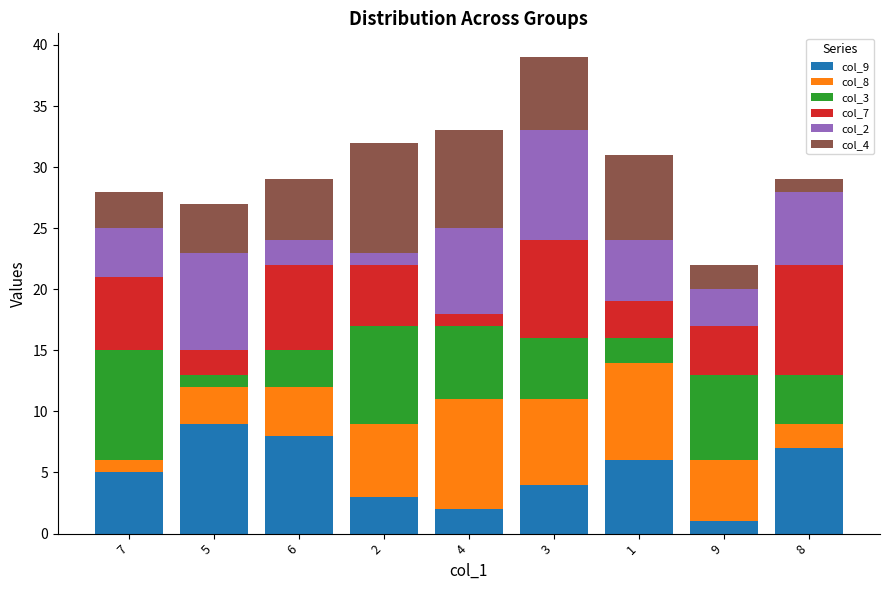

Is it true that col_9 equals 4 at 8?

False